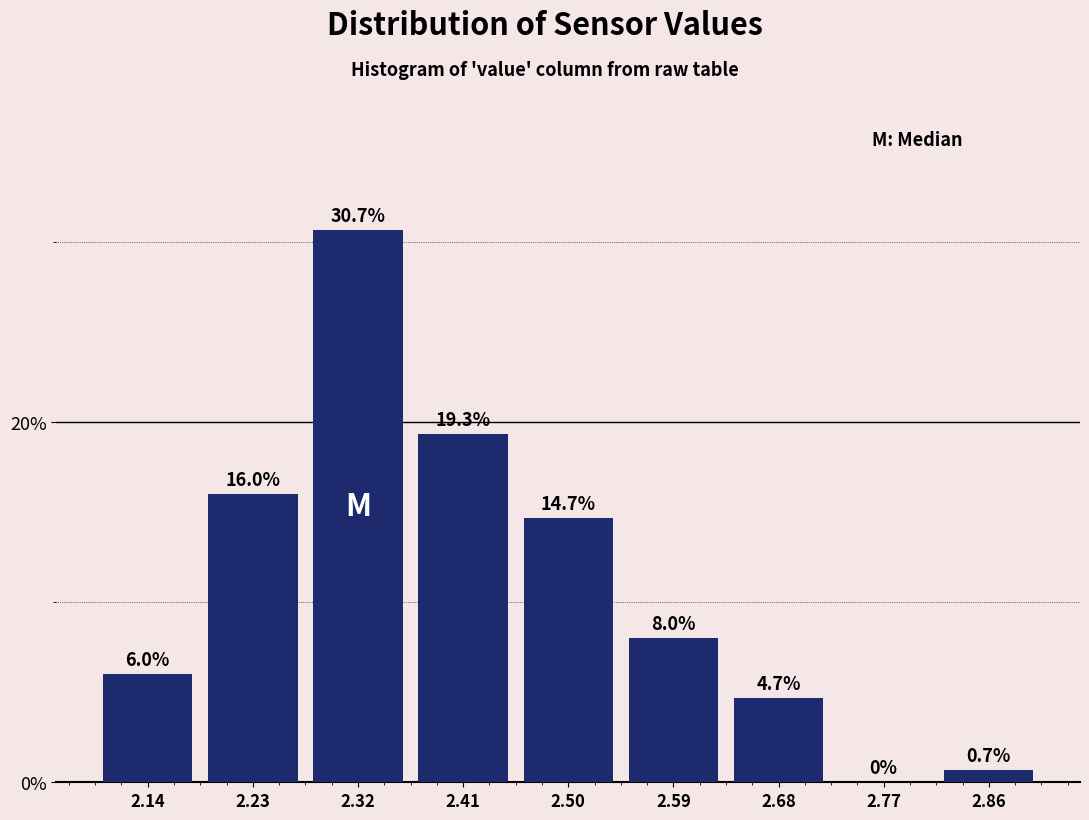

Reading left to right, transcribe this chart: for each bar, give the range it covers on the x-axis and its height. The bar edges are not printed on the chart, so give them approximately, as read against the axis.

2.10 to 2.19: 6.0
2.19 to 2.28: 16.0
2.28 to 2.37: 30.7
2.37 to 2.46: 19.3
2.46 to 2.54: 14.7
2.54 to 2.63: 8.0
2.63 to 2.72: 4.7
2.72 to 2.81: 0.0
2.81 to 2.90: 0.7